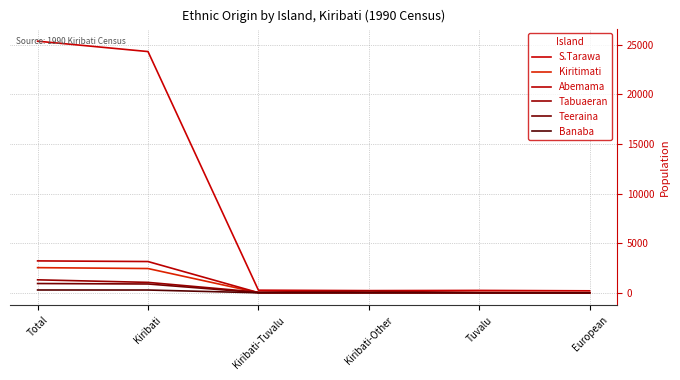

How many lines are shown in the chart?

6